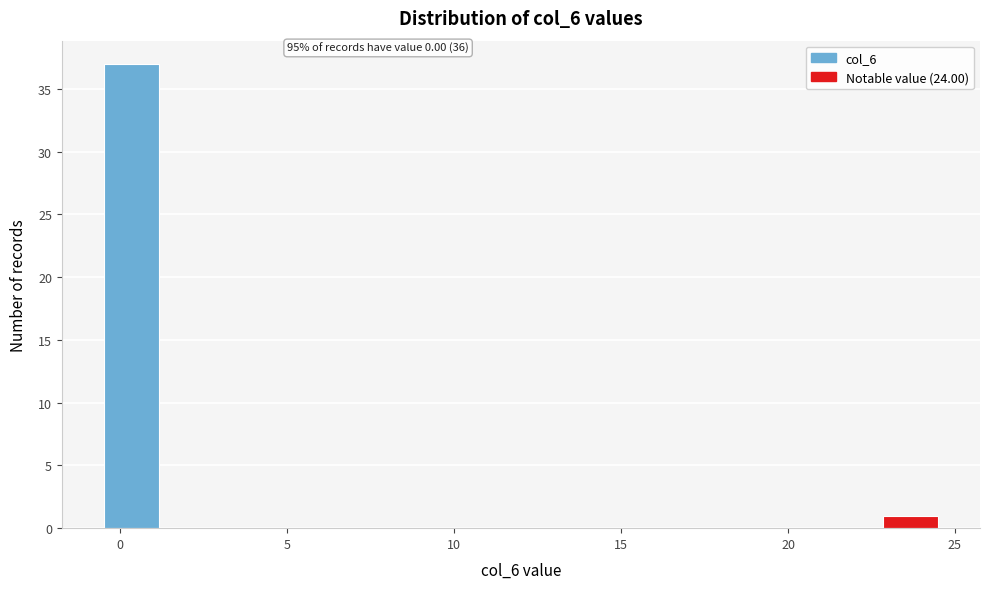

Read against the x-axis, roughly where is the centre of the tallest bar?

0.5